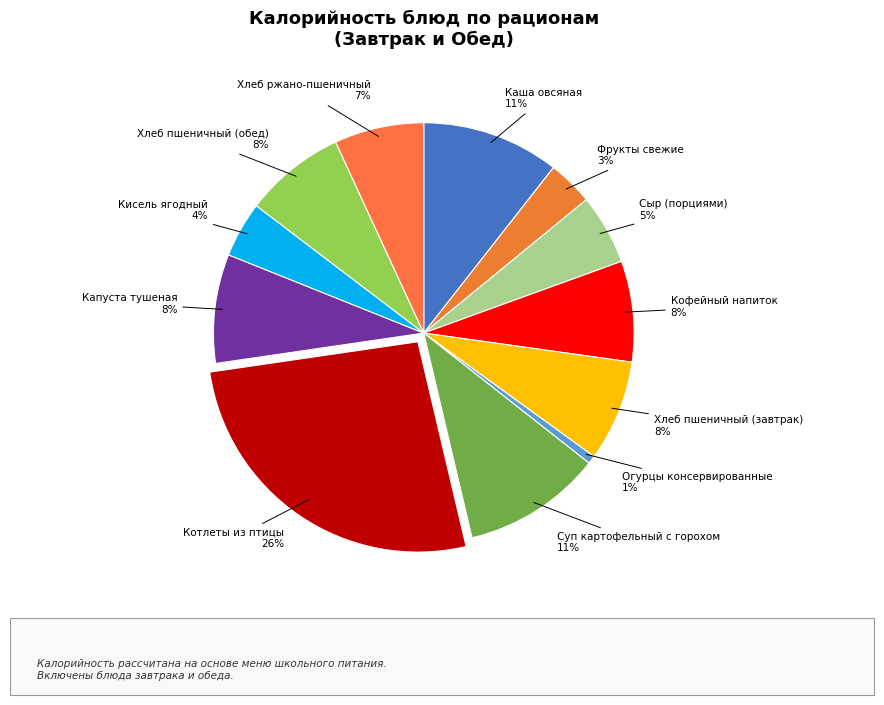

Is it true that Капуста тушеная is 8% of the pie?

True